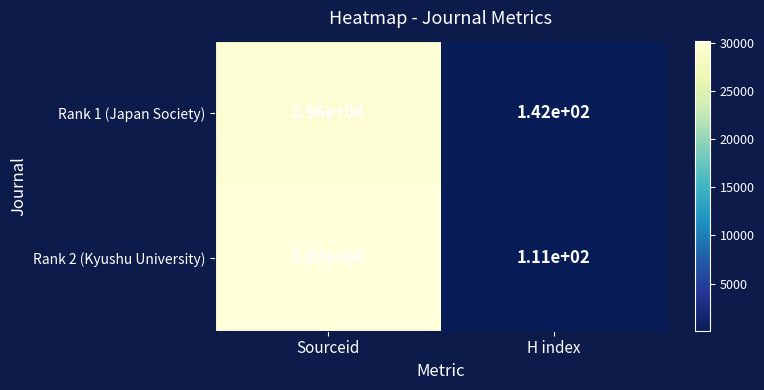

What is the total value across all series at H index?

253